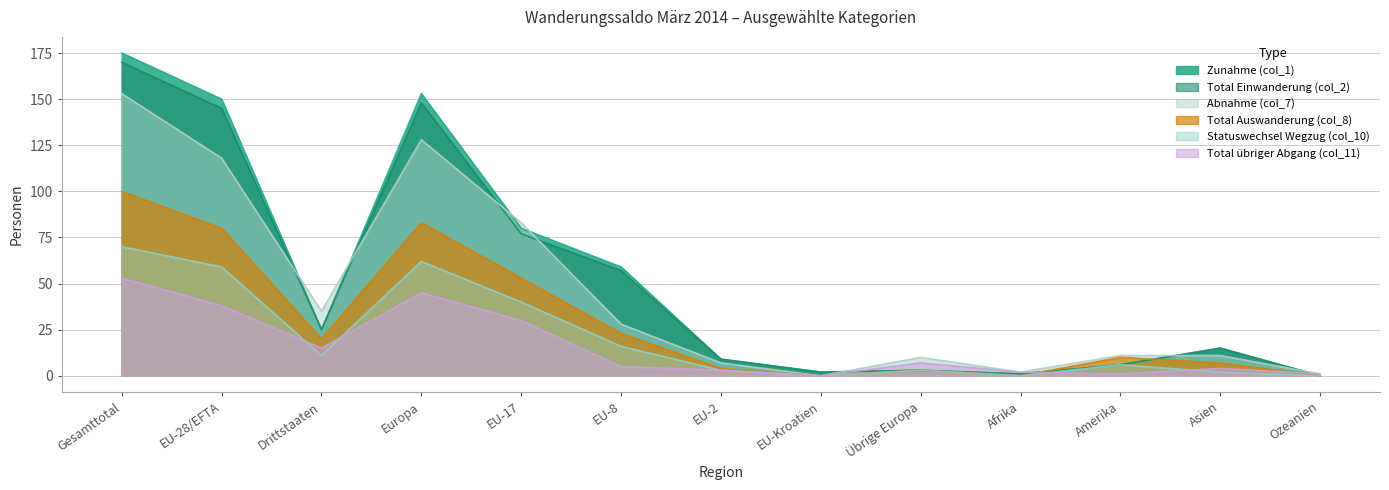

Reading left to right, extract all data points from this chart.

Zunahme (col_1): 175	150	25	153	80	59	9	2	3	1	6	15	0
Total Einwanderung (col_2): 170	145	25	148	77	57	9	2	3	1	6	15	0
Total Auswanderung (col_8): 100	80	20	83	53	23	4	0	3	0	10	7	0
Total übriger Abgang (col_11): 53	38	15	45	30	5	3	0	7	2	1	4	1
Abnahme (col_7): 153	118	35	128	83	28	7	0	10	2	11	11	1
Statuswechsel Wegzug (col_10): 70	59	11	62	40	16	3	0	3	0	6	2	0